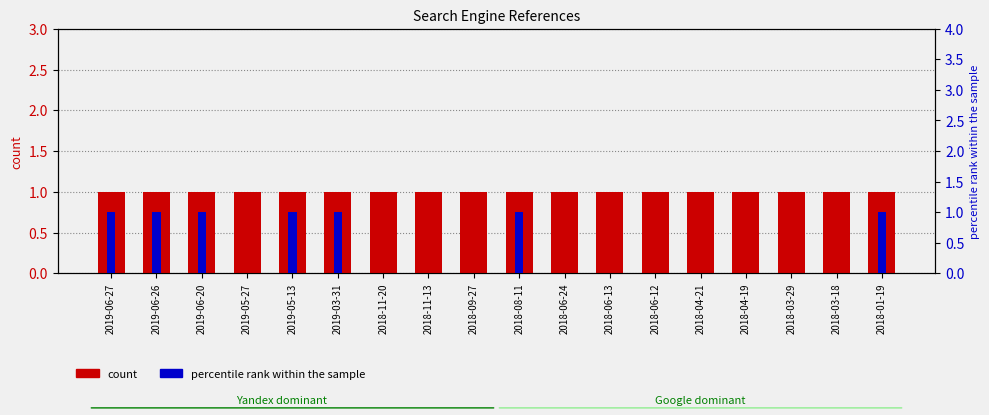

How many distinct data groups are displayed?

4